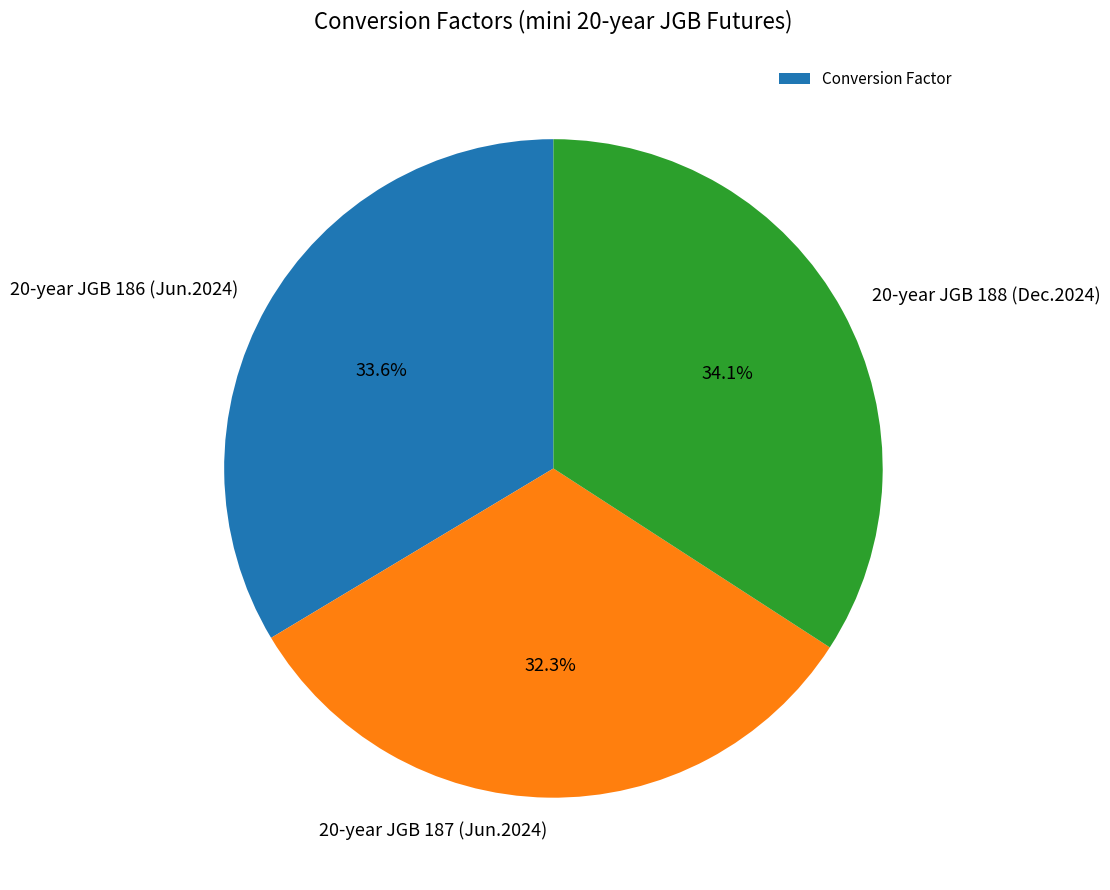

Which slice is the smallest?

20-year JGB 187 (Jun.2024)